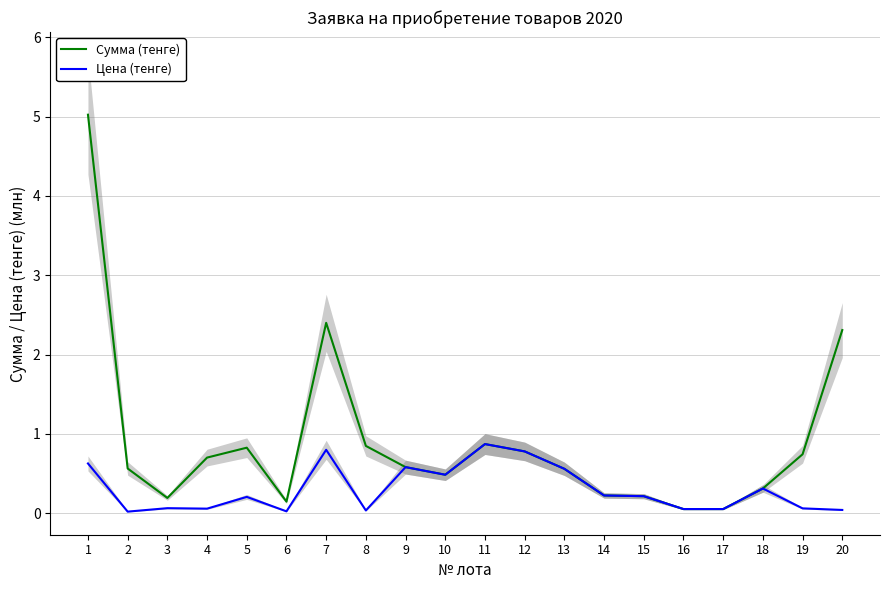

Reading right to left, what are all the values shown in this chart?

Сумма (тенге): 20=2.3	19=0.7	18=0.3	17=0.1	16=0.1	15=0.2	14=0.2	13=0.6	12=0.8	11=0.9	10=0.5	9=0.6	8=0.8	7=2.4	6=0.1	5=0.8	4=0.7	3=0.2	2=0.6	1=5.0
Цена (тенге): 20=0.0	19=0.1	18=0.3	17=0.1	16=0.1	15=0.2	14=0.2	13=0.6	12=0.8	11=0.9	10=0.5	9=0.6	8=0.0	7=0.8	6=0.0	5=0.2	4=0.1	3=0.1	2=0.0	1=0.6